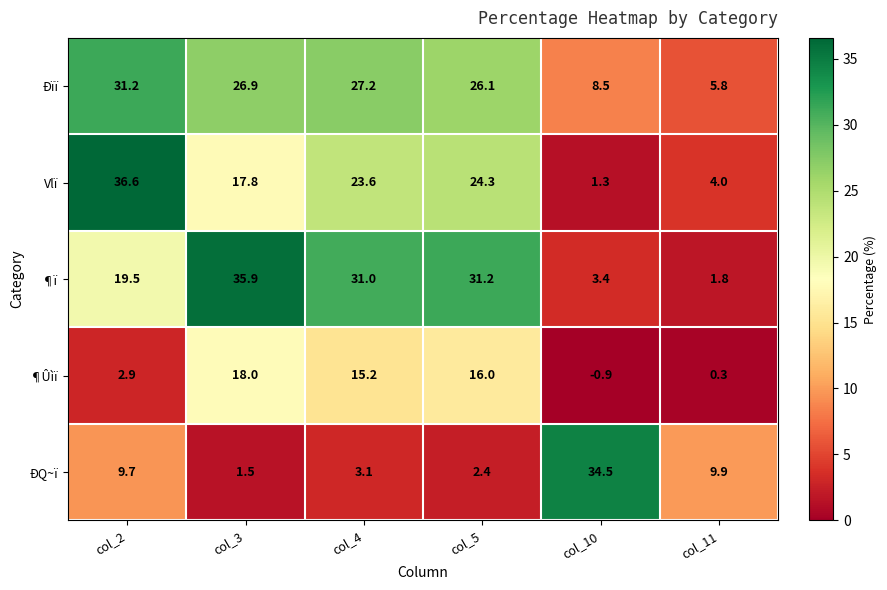

What is the difference between the second highest and second lowest values in the ¶Ûìï series?

15.7